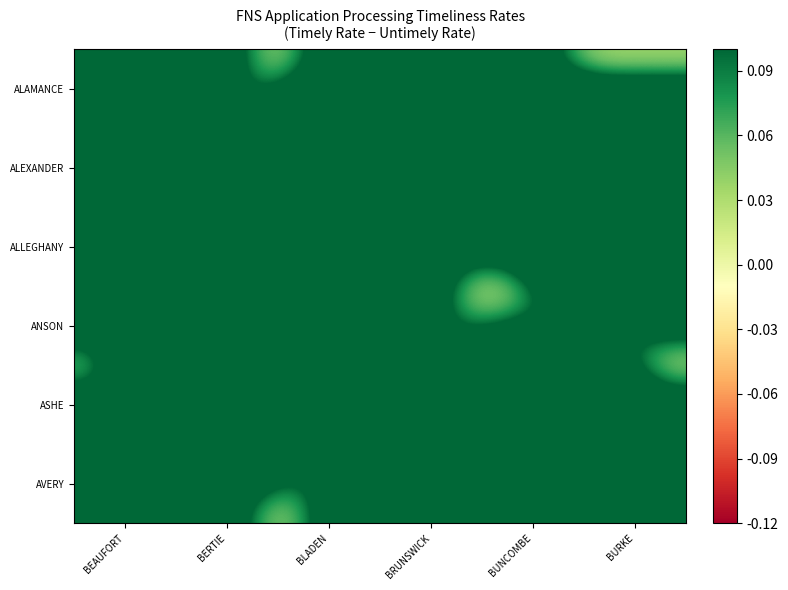

Rank the series by their maximum value, from highest to lowest.

ALAMANCE, ALEXANDER, ALLEGHANY, ANSON, ASHE, AVERY